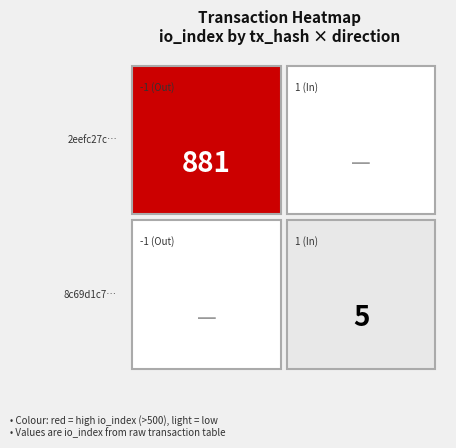

What is the spread (max minus min) of values at direction?

2.0